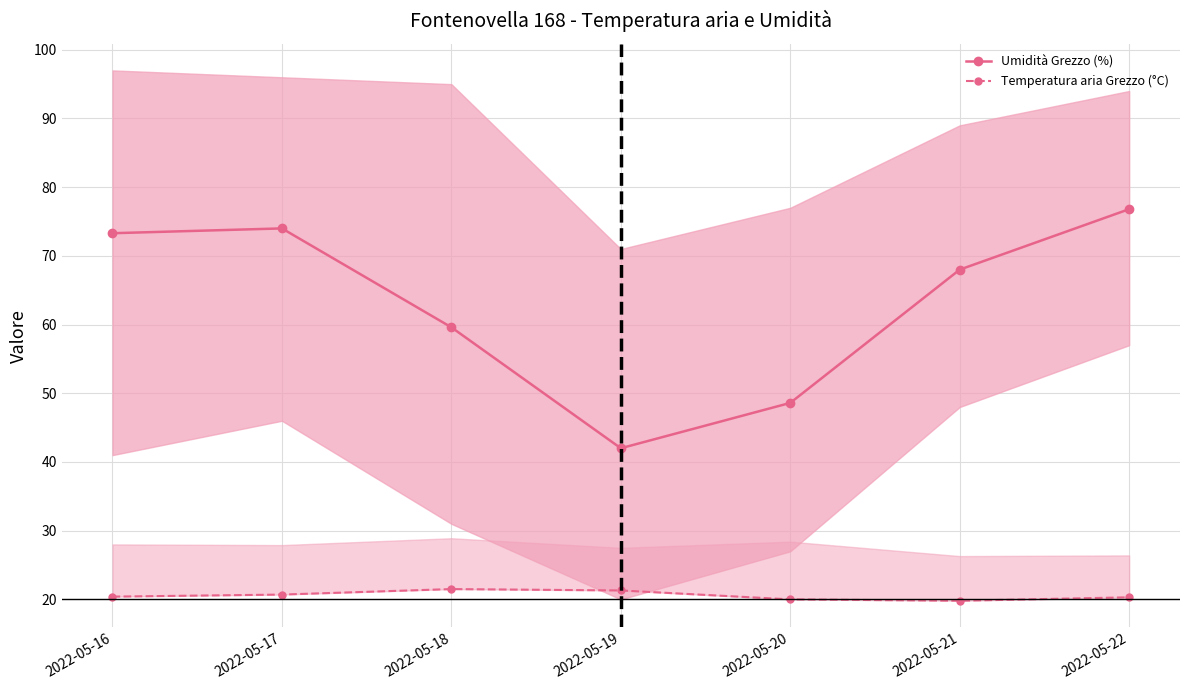

Which series has the widest spread of values?

Umidità Grezzo (%)